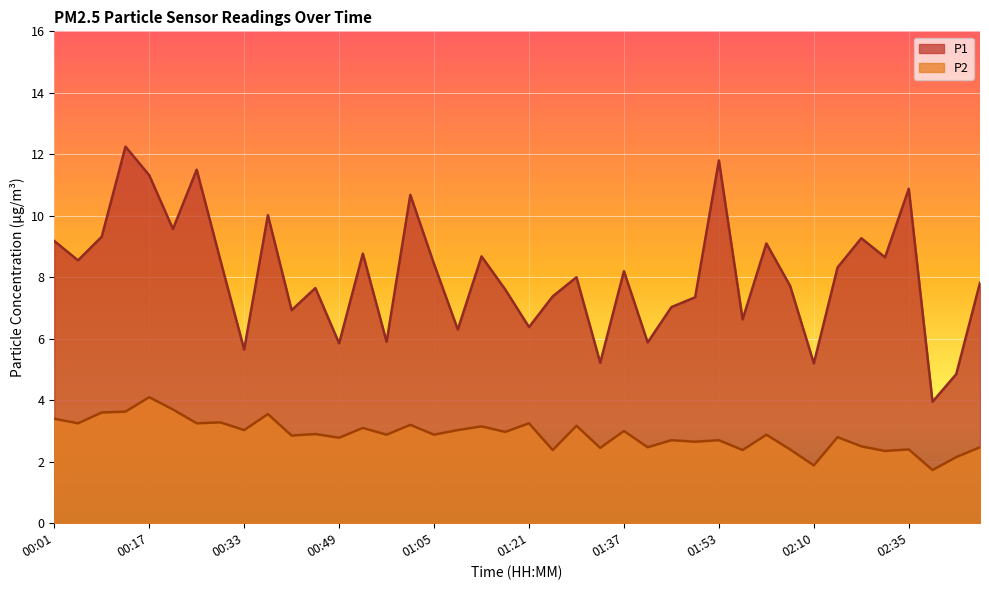

Reading left to right, what are all the values shown in this chart?

P1: 9.2	8.6	9.3	12.2	11.3	9.6	11.5	8.6	5.7	10.0	6.9	7.7	5.8	8.8	5.9	10.7	8.4	6.3	8.7	7.6	6.4	7.4	8.0	5.2	8.2	5.9	7.0	7.3	11.8	6.6	9.1	7.7	5.2	8.3	9.3	8.7	10.9	4.0	4.8	7.8
P2: 3.4	3.2	3.6	3.6	4.1	3.7	3.2	3.3	3.0	3.5	2.9	2.9	2.8	3.1	2.9	3.2	2.9	3.0	3.1	3.0	3.2	2.4	3.2	2.5	3.0	2.5	2.7	2.6	2.7	2.4	2.9	2.4	1.9	2.8	2.5	2.4	2.4	1.7	2.1	2.5